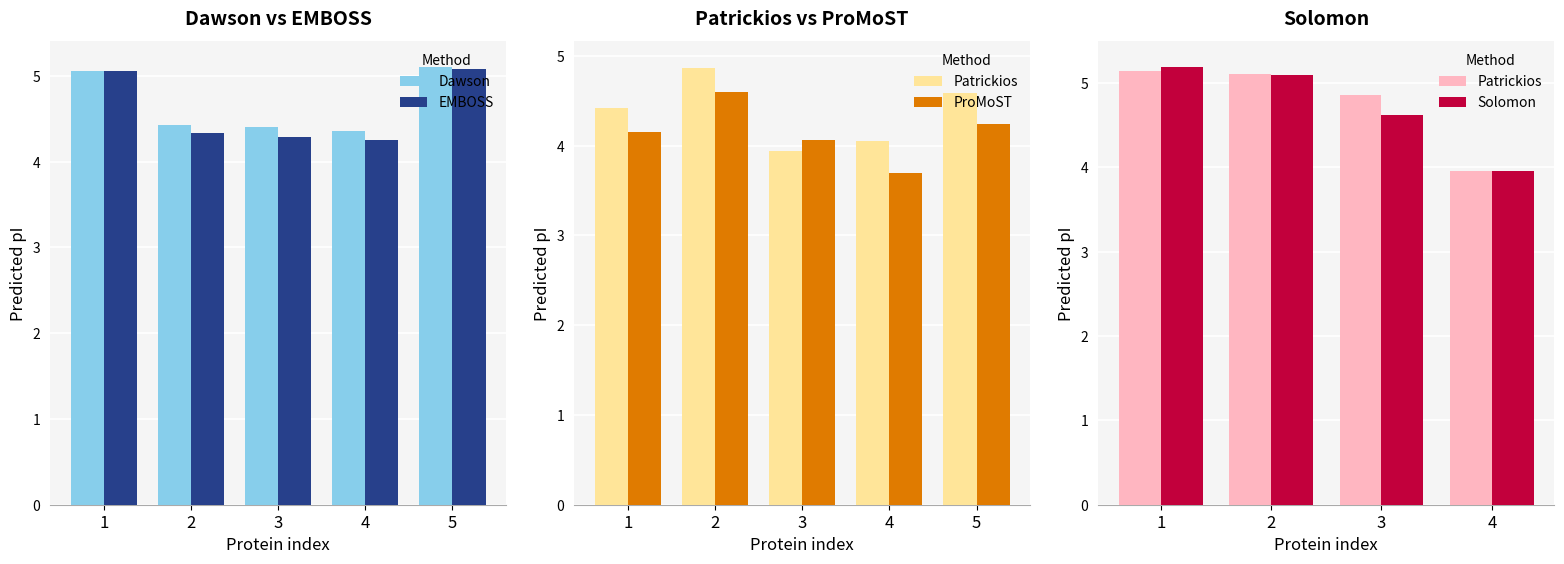

The value of EMBOSS at 5 is 5.1. True or false?

True